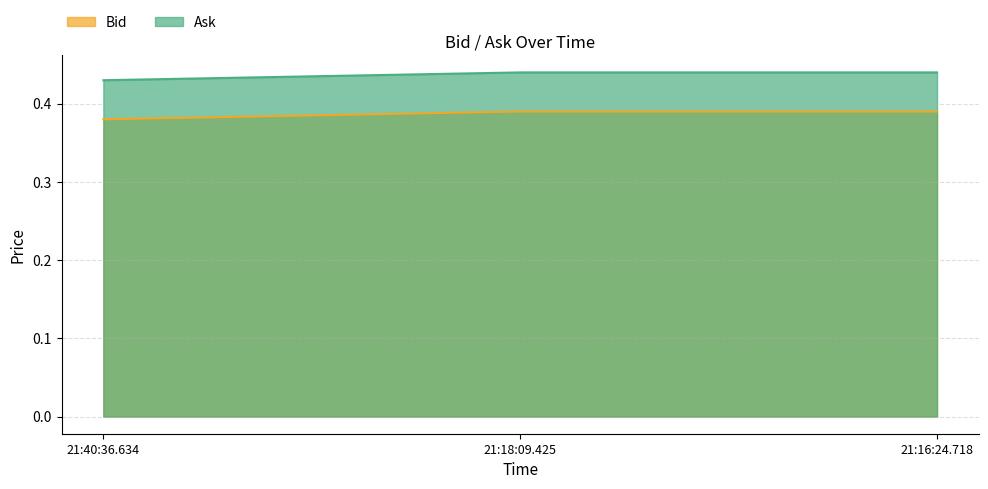

How many lines are shown in the chart?

2